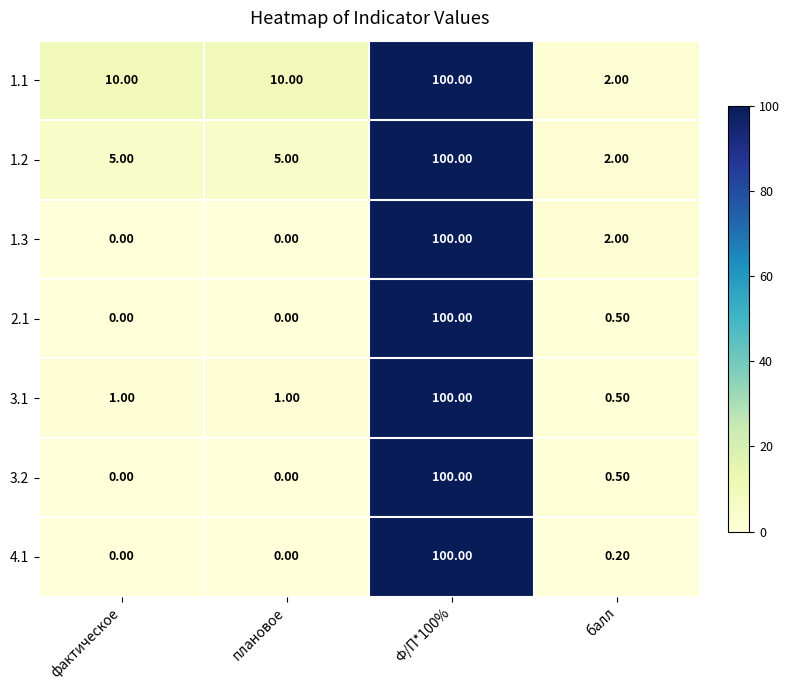

What is the difference between the maximum and minimum values in the 2.1 series?

100.0